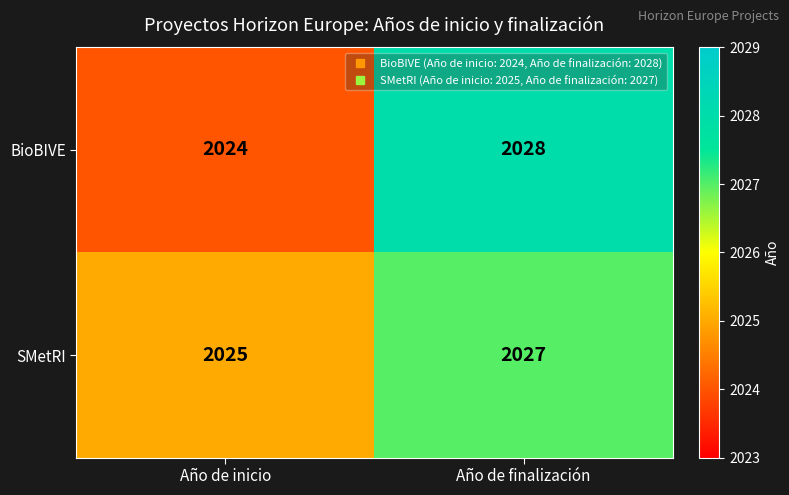

Which label corresponds to the largest value in the chart?

Año de finalización